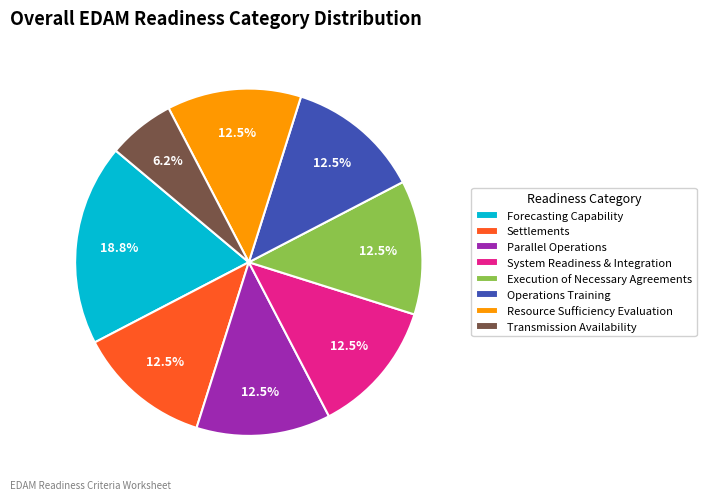

Which category has the smallest portion of the pie?

Transmission Availability